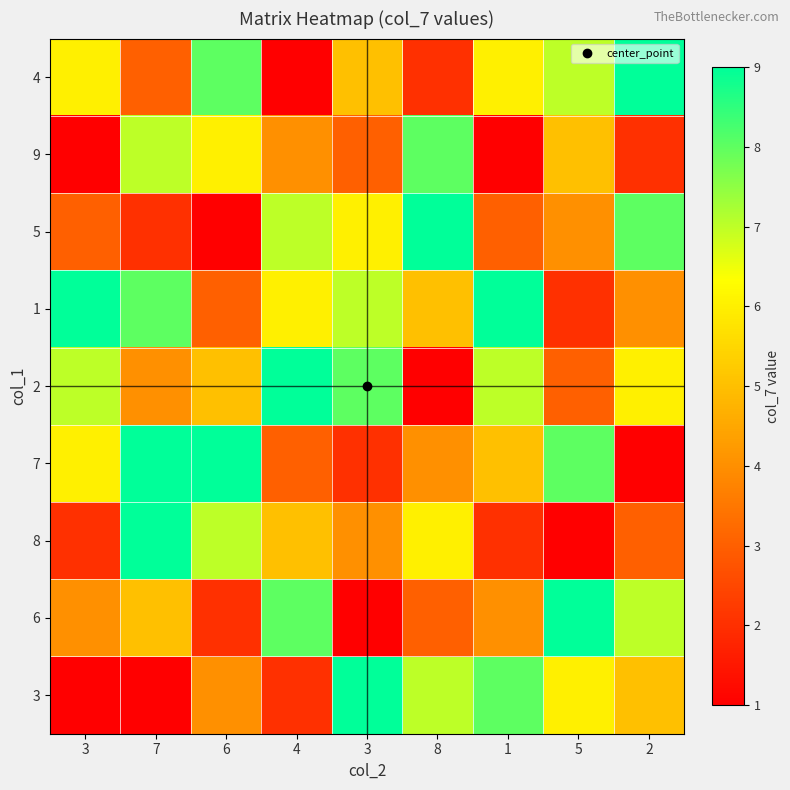

Reading left to right, extract all data points from this chart.

4: 3=6	7=3	6=8	4=1	3=5	8=2	1=6	5=7	2=9
9: 3=1	7=7	6=6	4=4	3=3	8=8	1=1	5=5	2=2
5: 3=3	7=2	6=1	4=7	3=6	8=9	1=3	5=4	2=8
1: 3=9	7=8	6=3	4=6	3=7	8=5	1=9	5=2	2=4
2: 3=7	7=4	6=5	4=9	3=8	8=1	1=7	5=3	2=6
7: 3=6	7=9	6=9	4=3	3=2	8=4	1=5	5=8	2=1
8: 3=2	7=9	6=7	4=5	3=4	8=6	1=2	5=1	2=3
6: 3=4	7=5	6=2	4=8	3=1	8=3	1=4	5=9	2=7
3: 3=1	7=1	6=4	4=2	3=9	8=7	1=8	5=6	2=5